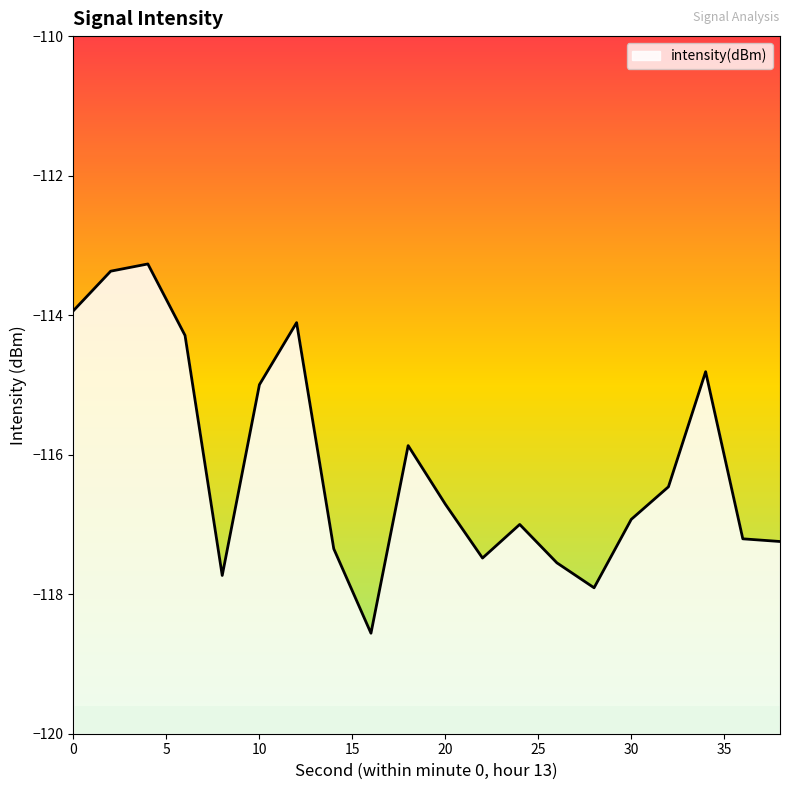

What is the smallest value displayed?

-118.6